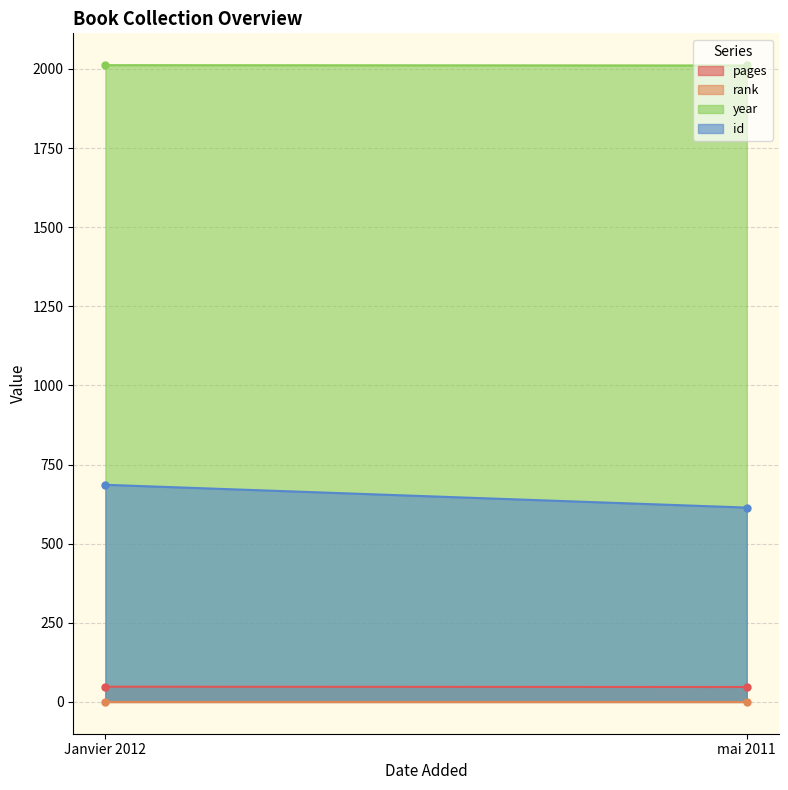

Which has a higher value, Janvier 2012 or mai 2011?

Janvier 2012